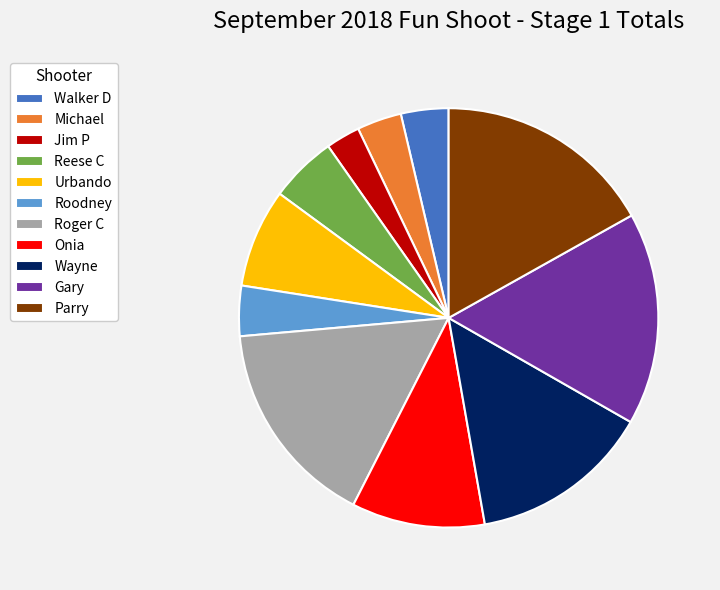

Between Roger C and Jim P, which is larger?

Roger C